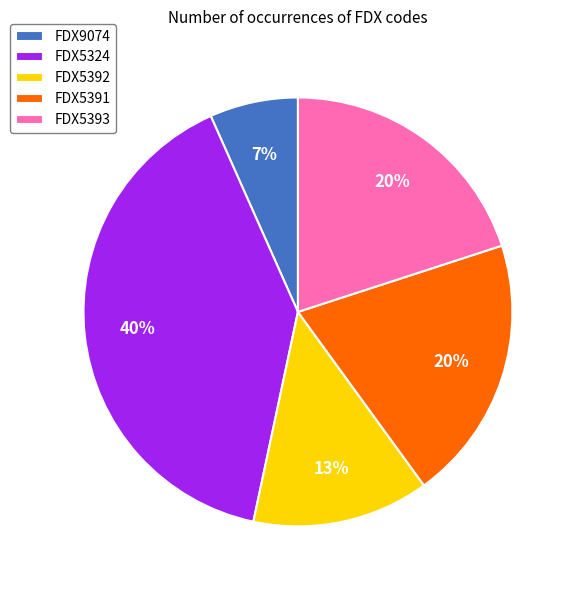

Is the sum of FDX5324 and FDX5391 greater than half?

Yes